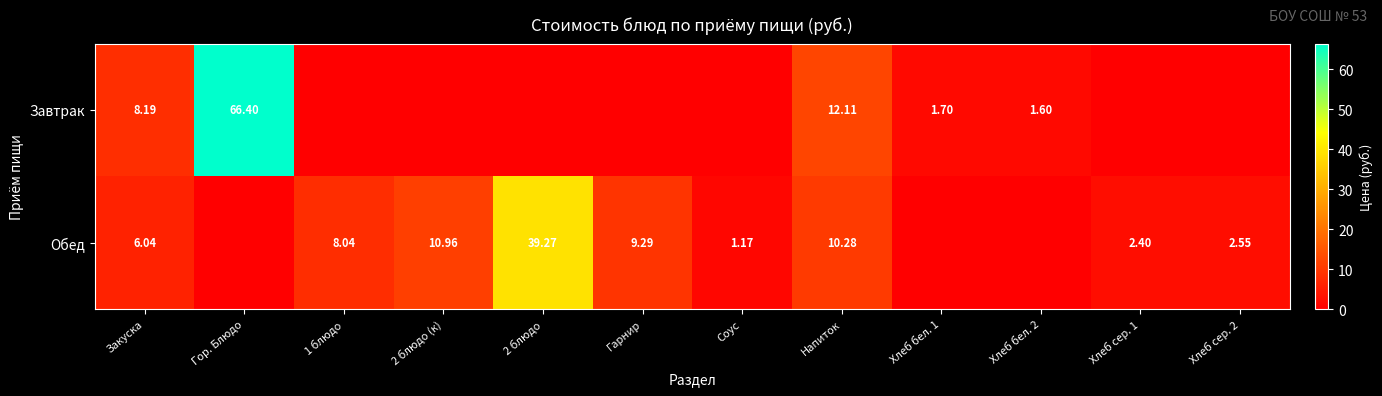

Is the value of Обед at 2 блюдо greater than the value of Завтрак at Закуска?

Yes